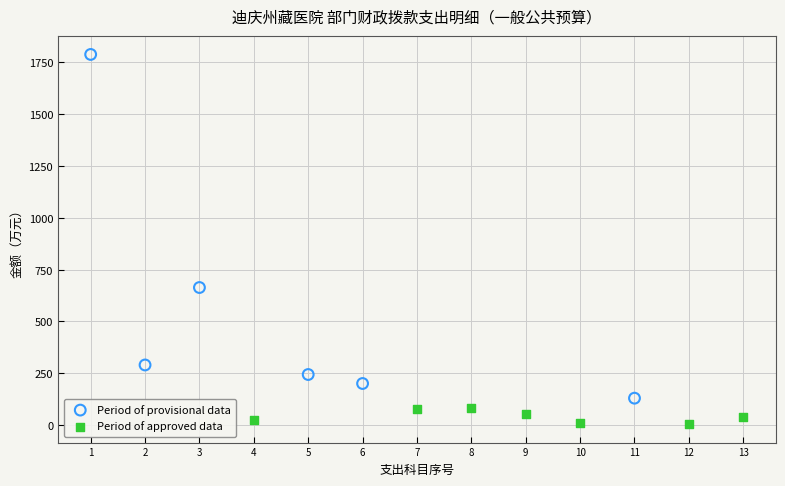

Which series contains the lowest Y value?

Period of approved data